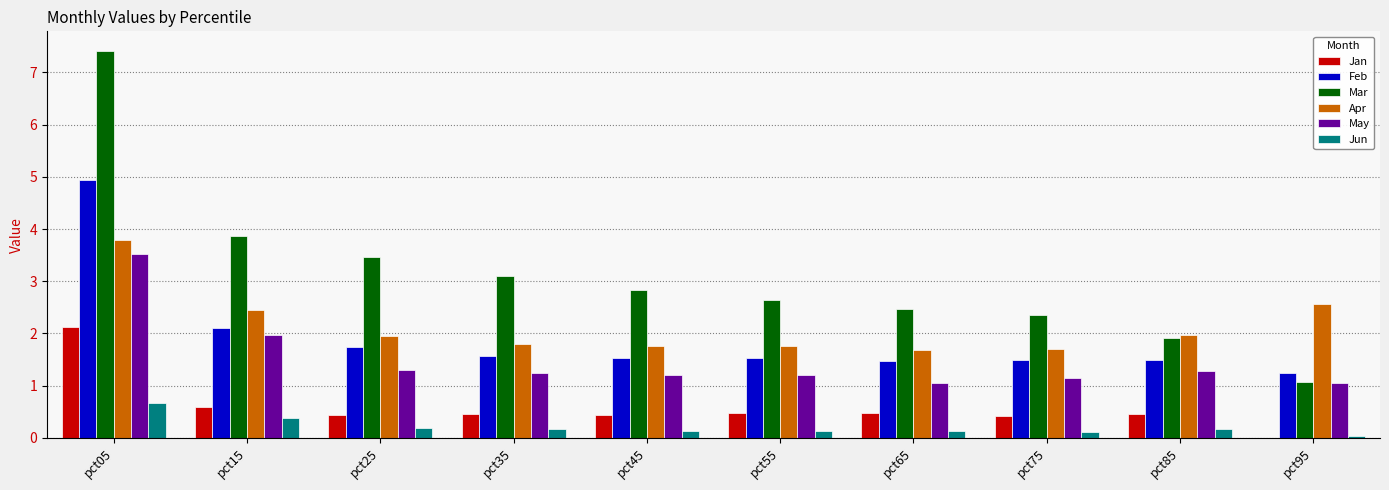

What is the maximum value shown in the chart?

7.4